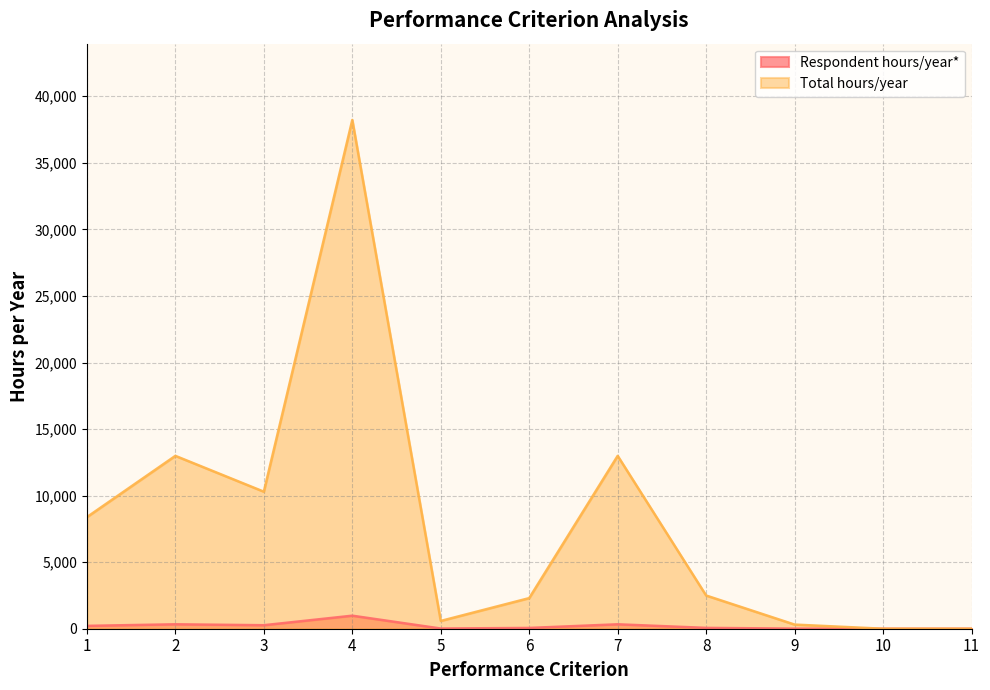

Which series has the largest total across all categories?

Total hours/year